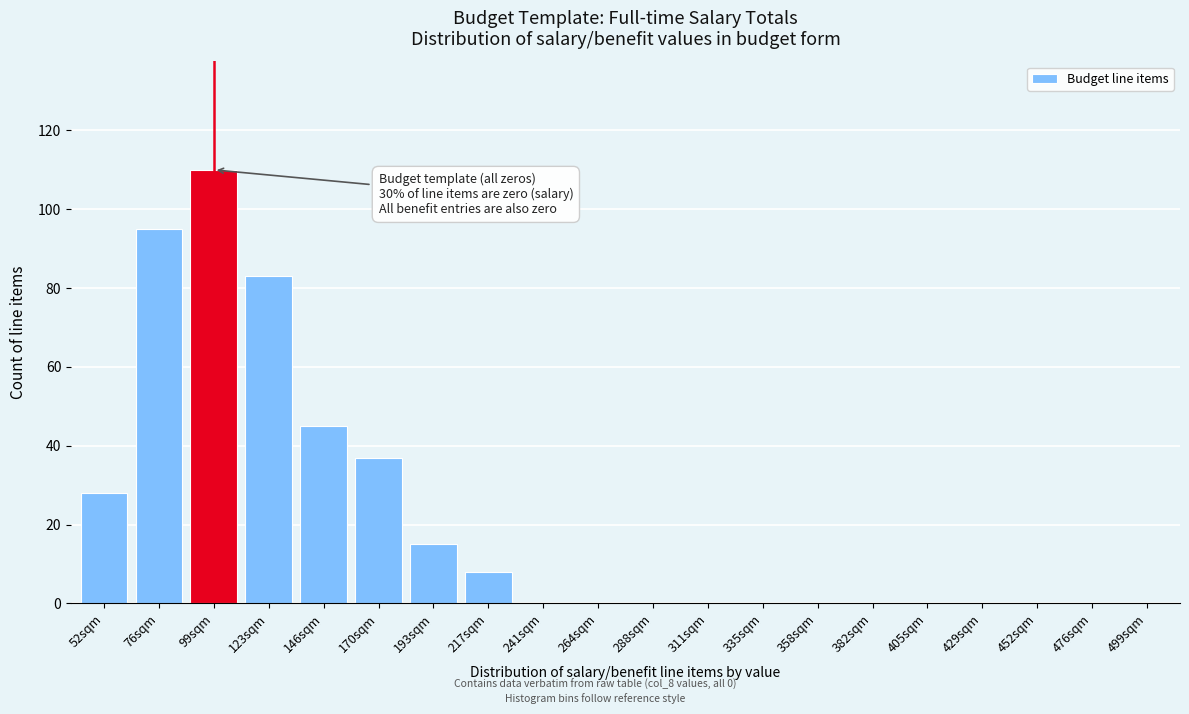

Reading left to right, transcribe all the data shown in this chart.

52sqm=28	76sqm=95	99sqm=110	123sqm=83	146sqm=45	170sqm=37	193sqm=15	217sqm=8	241sqm=0	264sqm=0	288sqm=0	311sqm=0	335sqm=0	358sqm=0	382sqm=0	405sqm=0	429sqm=0	452sqm=0	476sqm=0	499sqm=0